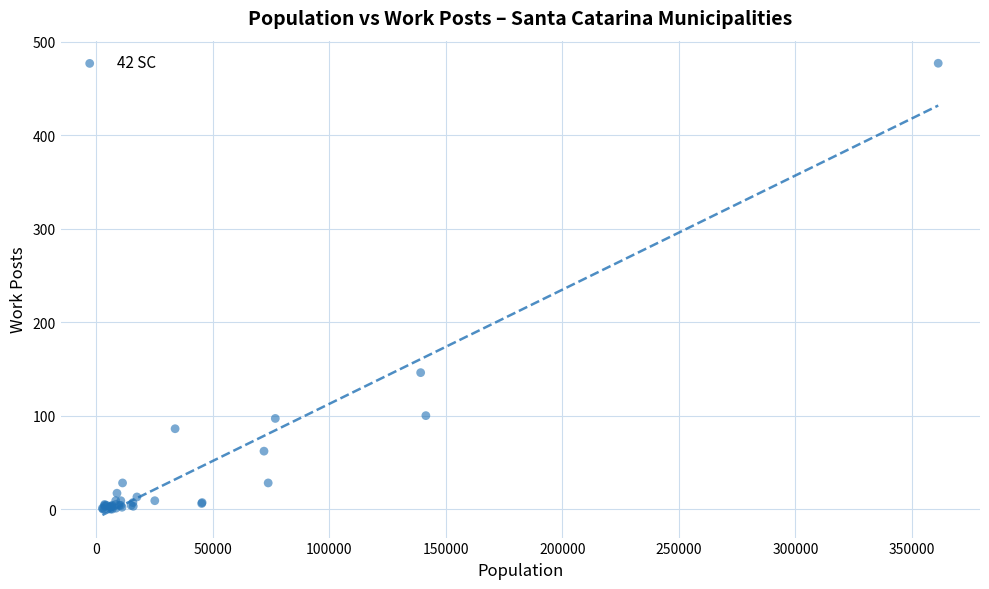

What Y value in the scatter plot is closest to 238?

146